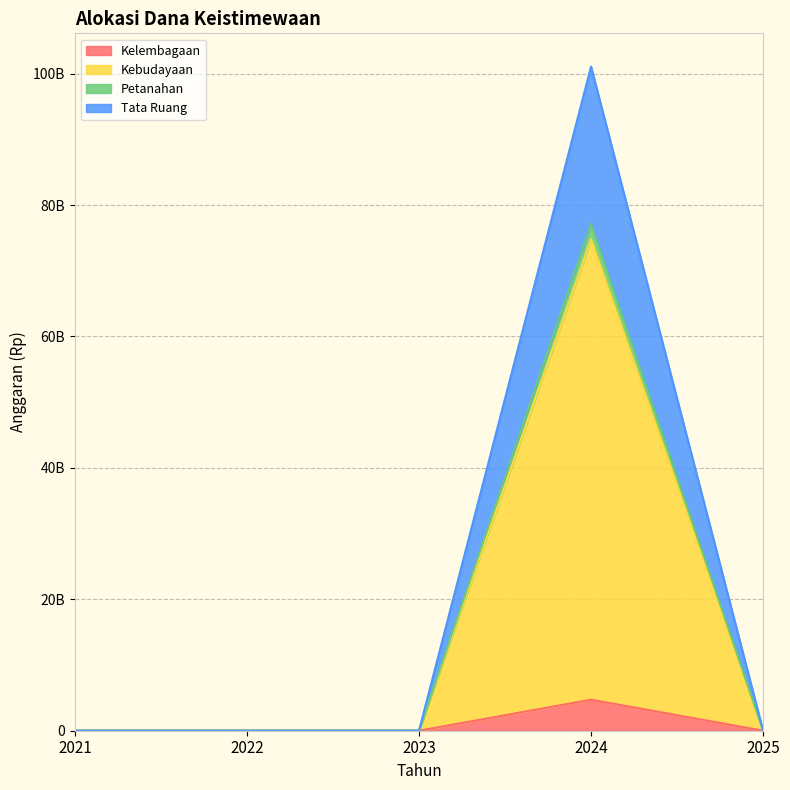

What is the greatest value displayed?

101077205874